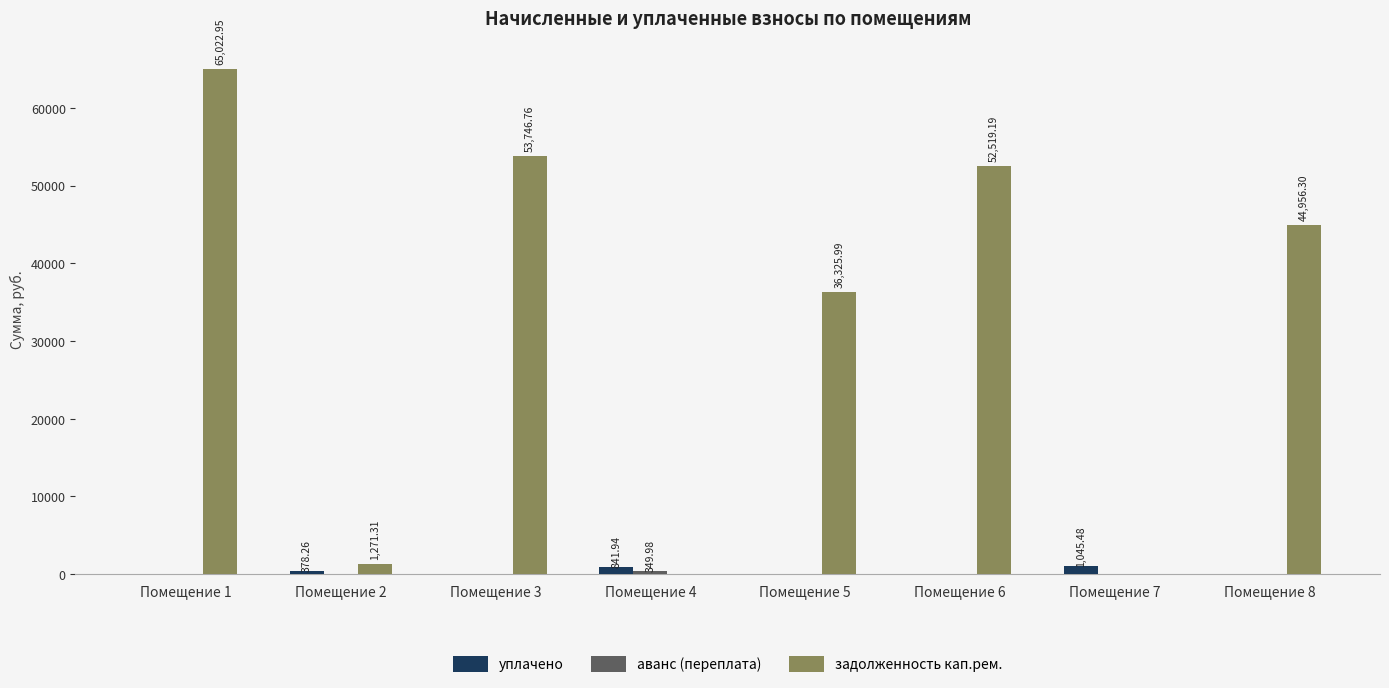

Which series has the widest spread of values?

задолженность кап.рем.